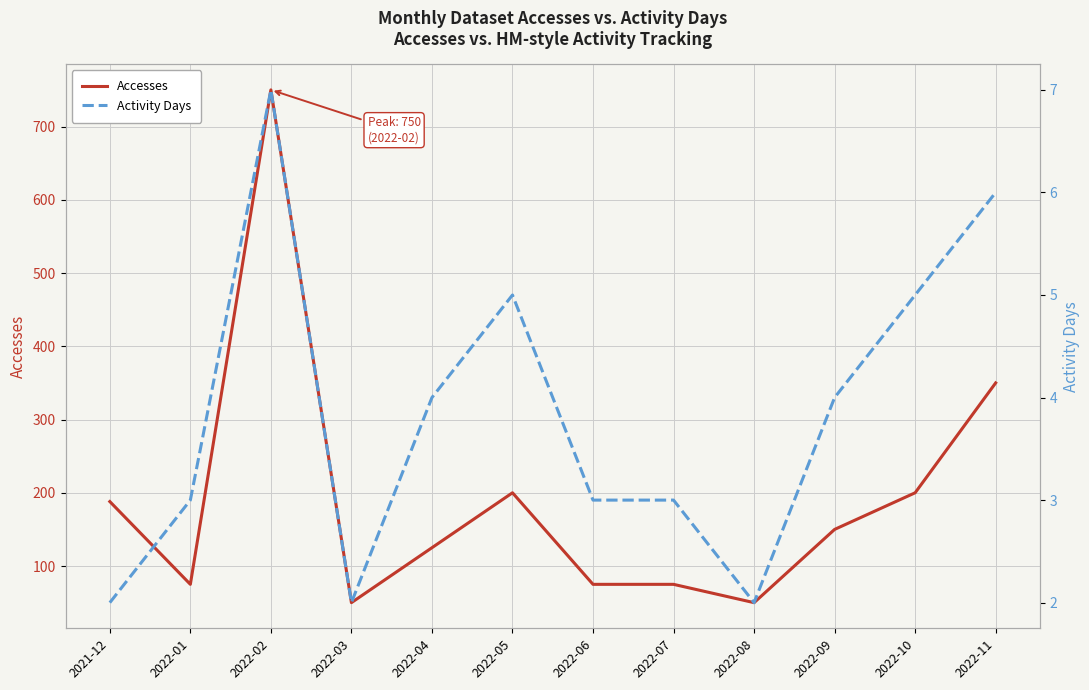

Rank the series by their maximum value, from highest to lowest.

Accesses, Activity Days